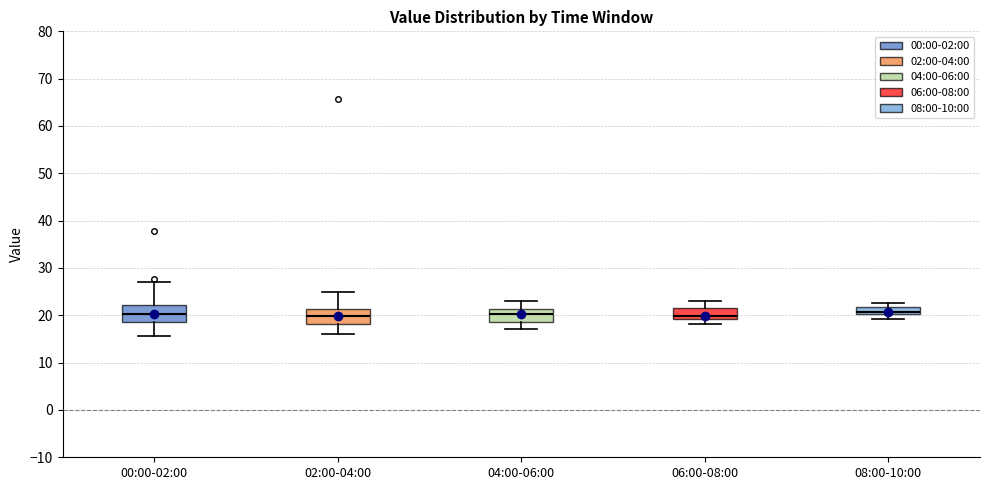

Reading left to right, read every box against the y-axis: the position of its median line, the range the box covers, and the ends of its whiskers. The values are not printed on the chart, so give them approximately, as read against the axis.

00:00-02:00: median 20, box 19 to 22, whiskers 16 to 27
02:00-04:00: median 20, box 18 to 21, whiskers 16 to 25
04:00-06:00: median 20, box 19 to 21, whiskers 17 to 23
06:00-08:00: median 20, box 19 to 22, whiskers 18 to 23
08:00-10:00: median 21, box 20 to 22, whiskers 19 to 23